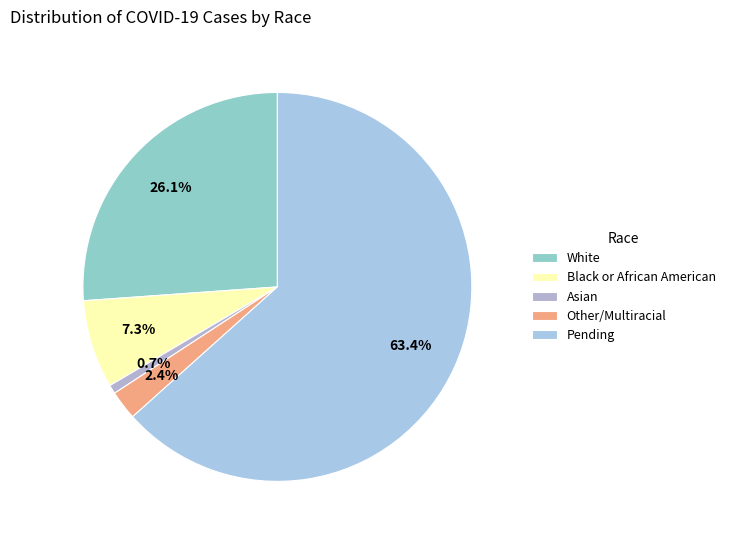

What is the change in value from White to Black or African American?

-0.2